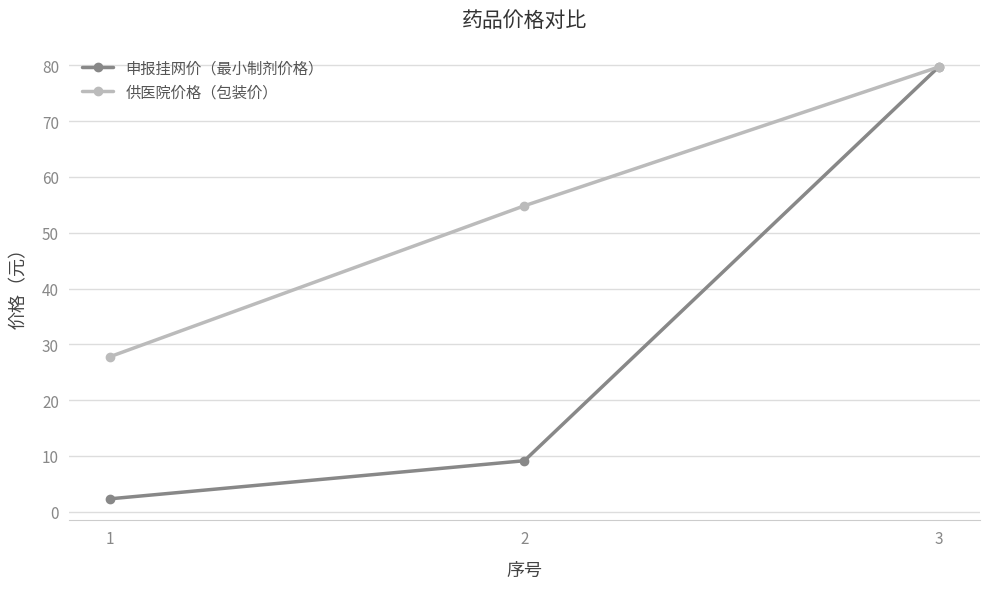

What is the spread (max minus min) of values at 2?

45.7